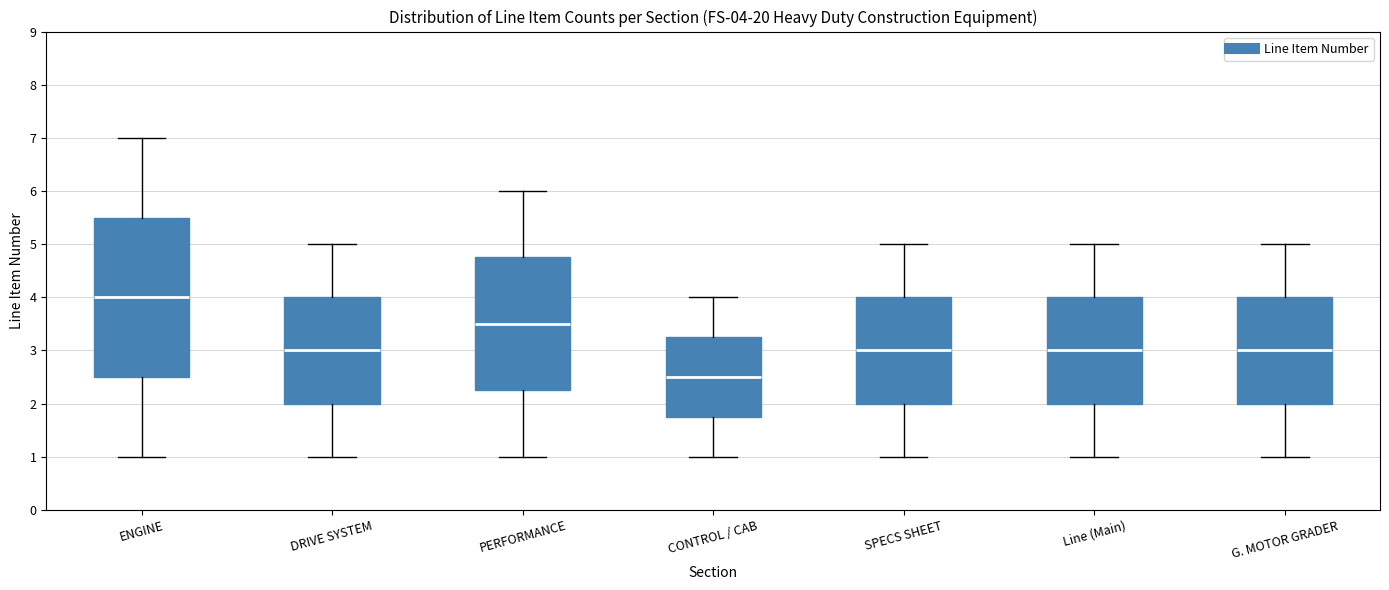

Which box's median line is the highest?

ENGINE